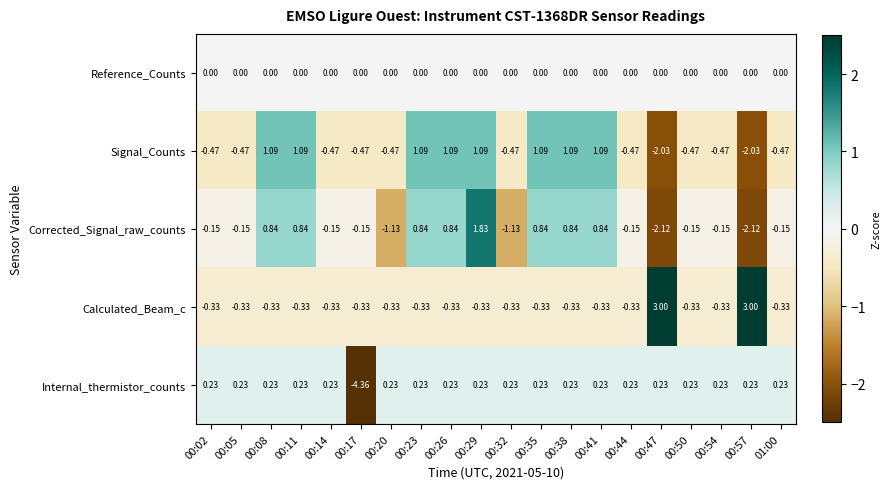

Between 00:32 and 00:54, which series saw the biggest shift?

Corrected_Signal_raw_counts